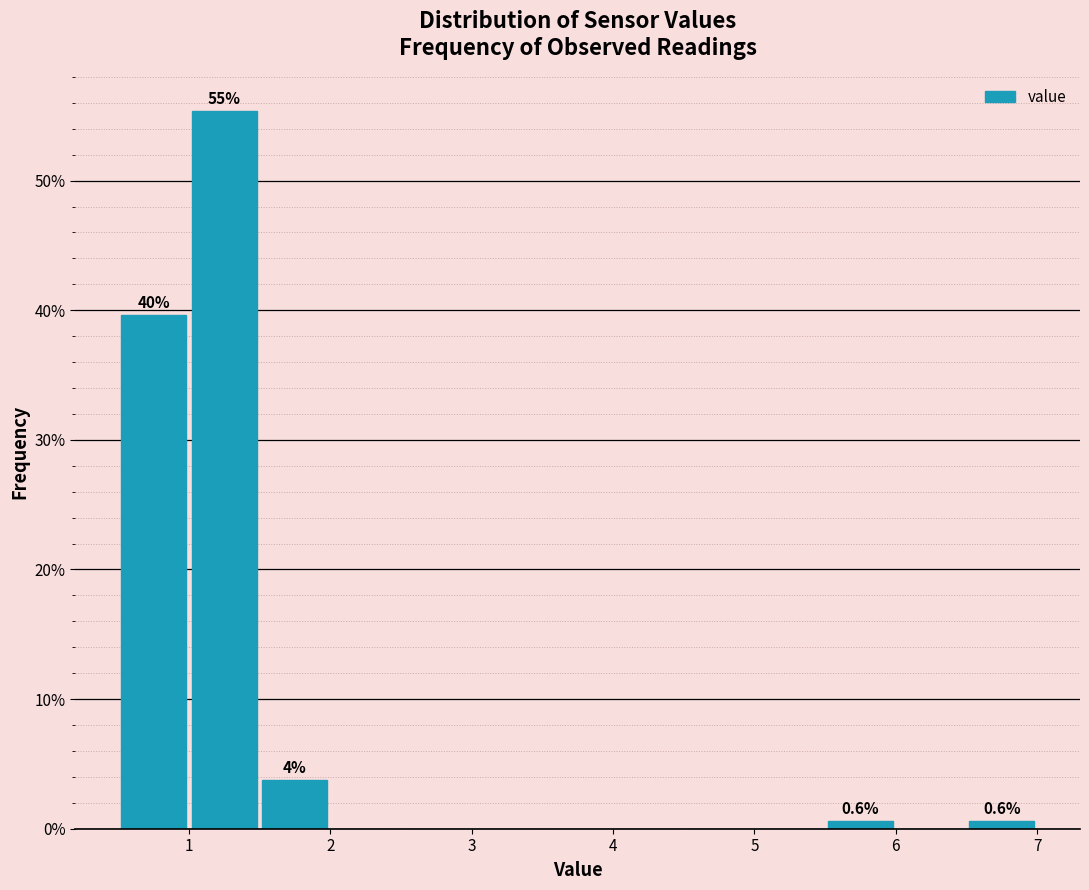

Over which range of the x-axis is the bar tallest?

1.0 to 1.5